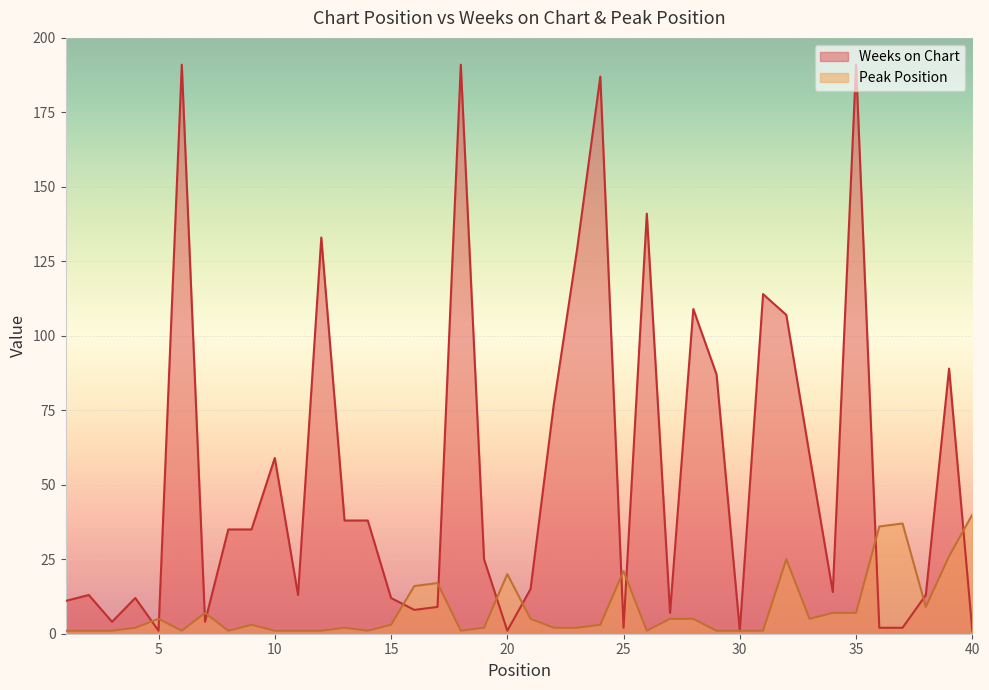

How many distinct data groups are displayed?

2